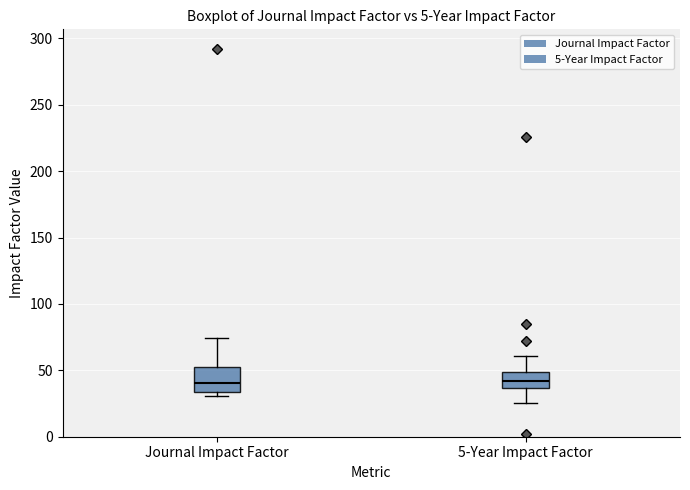

Where is the lower edge of the box for 5-Year Impact Factor on the y-axis? The values are not printed on the chart, so give them approximately, as read against the axis.

35